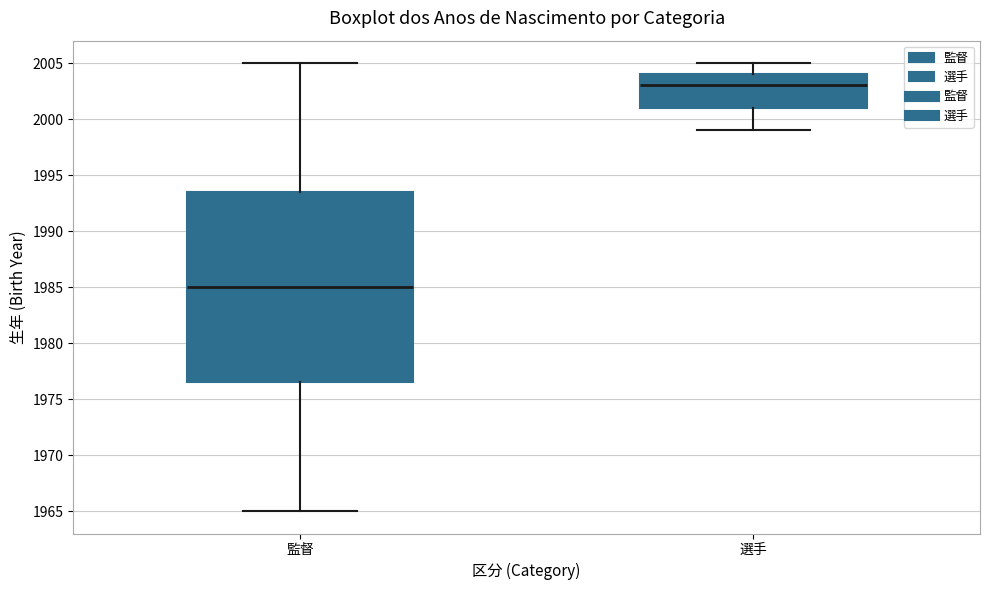

Reading left to right, read every box against the y-axis: the position of its median line, the range the box covers, and the ends of its whiskers. The values are not printed on the chart, so give them approximately, as read against the axis.

監督: median 1985.0, box 1976.5 to 1993.5, whiskers 1965.0 to 2005.0
選手: median 2003.0, box 2001.0 to 2004.0, whiskers 1999.0 to 2005.0